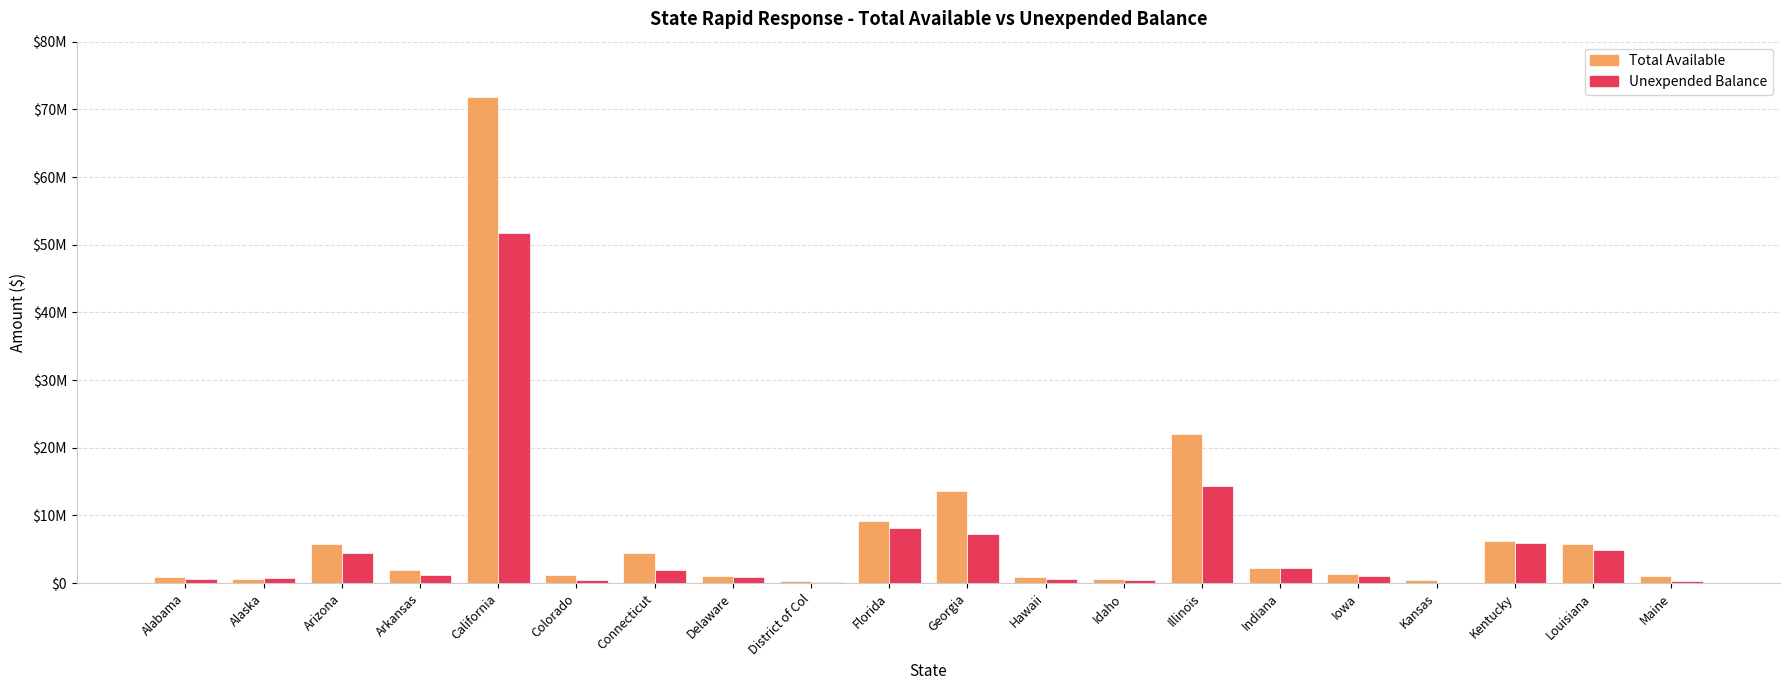

Between District of Col and Idaho, which series saw the biggest shift?

Unexpended Balance